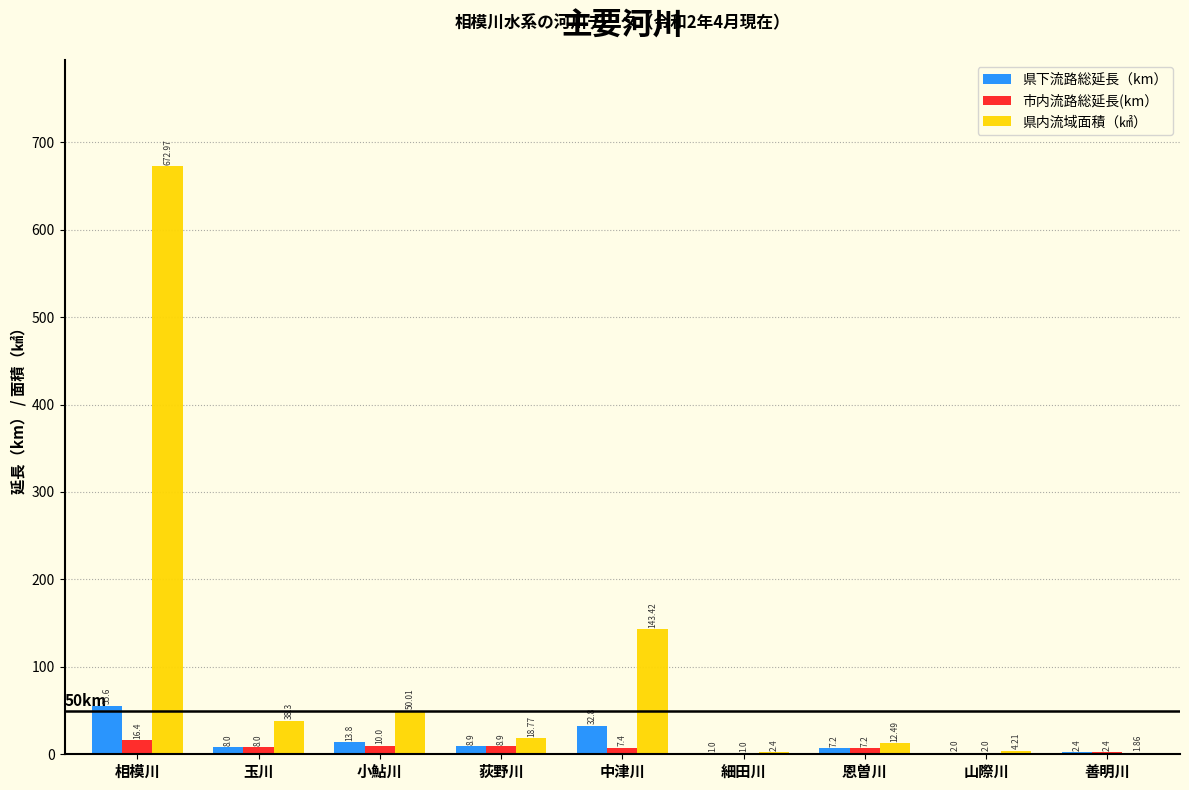

Which series has the largest total across all categories?

県内流域面積（㎢）